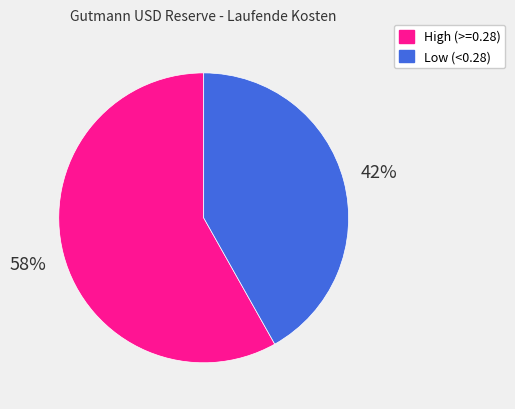

To the nearest percent, what is the difference between the largest and smallest slice percentages?

16%